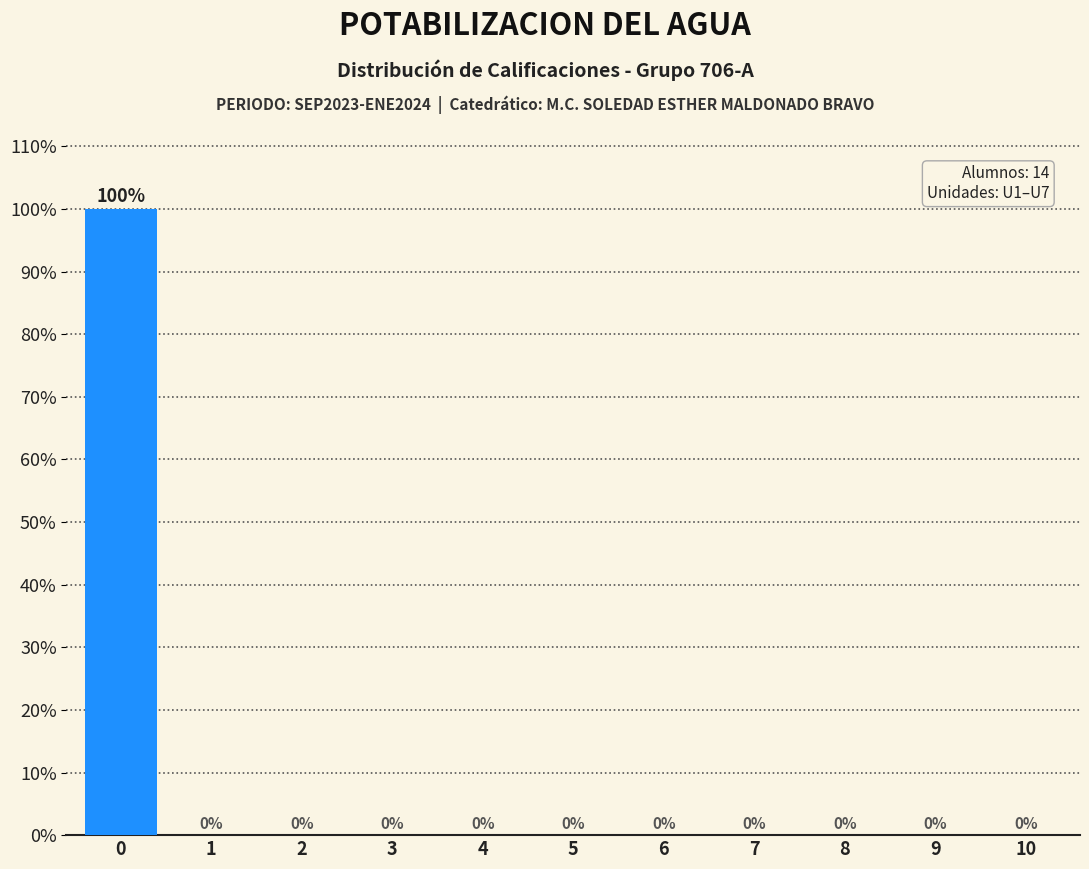

Reading left to right, list all the values displayed in this chart.

0=100	1=0	2=0	3=0	4=0	5=0	6=0	7=0	8=0	9=0	10=0